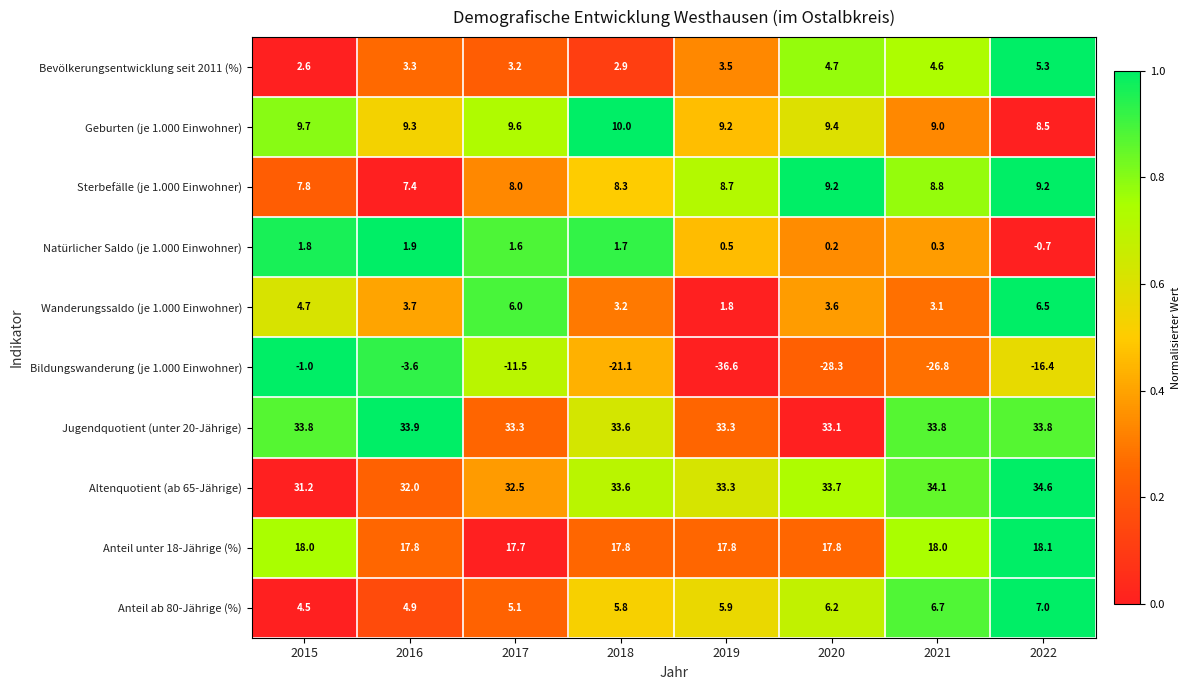

Which series has the largest range (max minus min)?

Bildungswanderung (je 1.000 Einwohner)